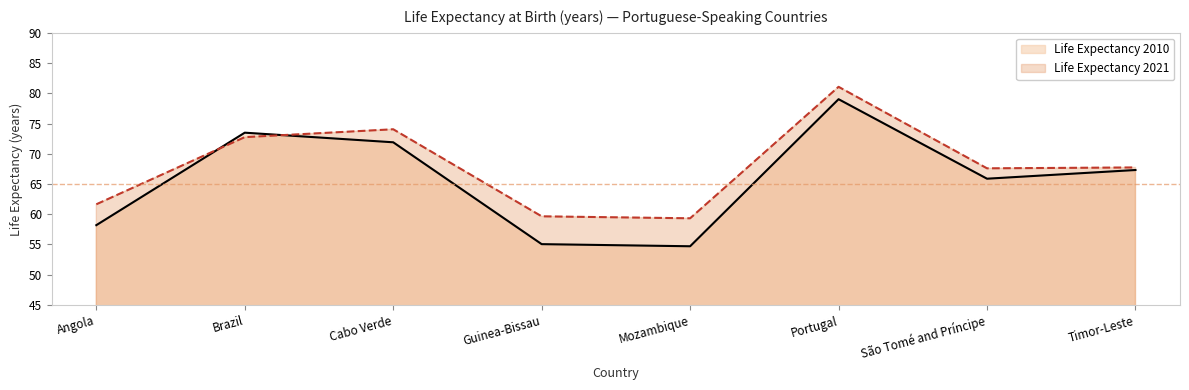

True or false: Life Expectancy 2021 has a value of 20.7 at Cabo Verde.

False